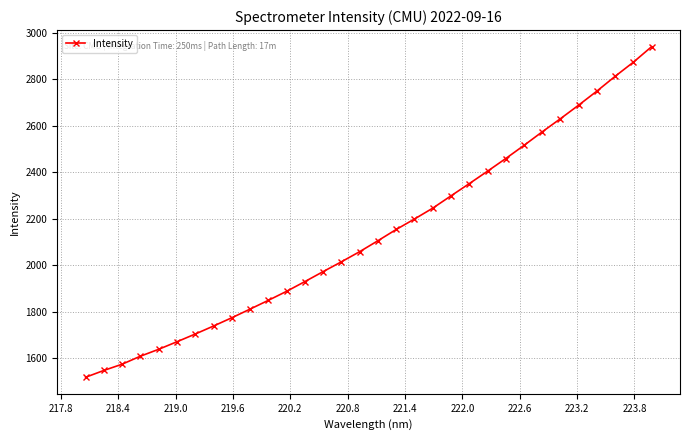

True or false: there are more than 2 points higher than both neighbors.

False